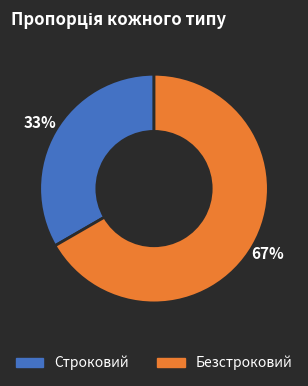

To the nearest percent, what is the average slice percentage?

50%